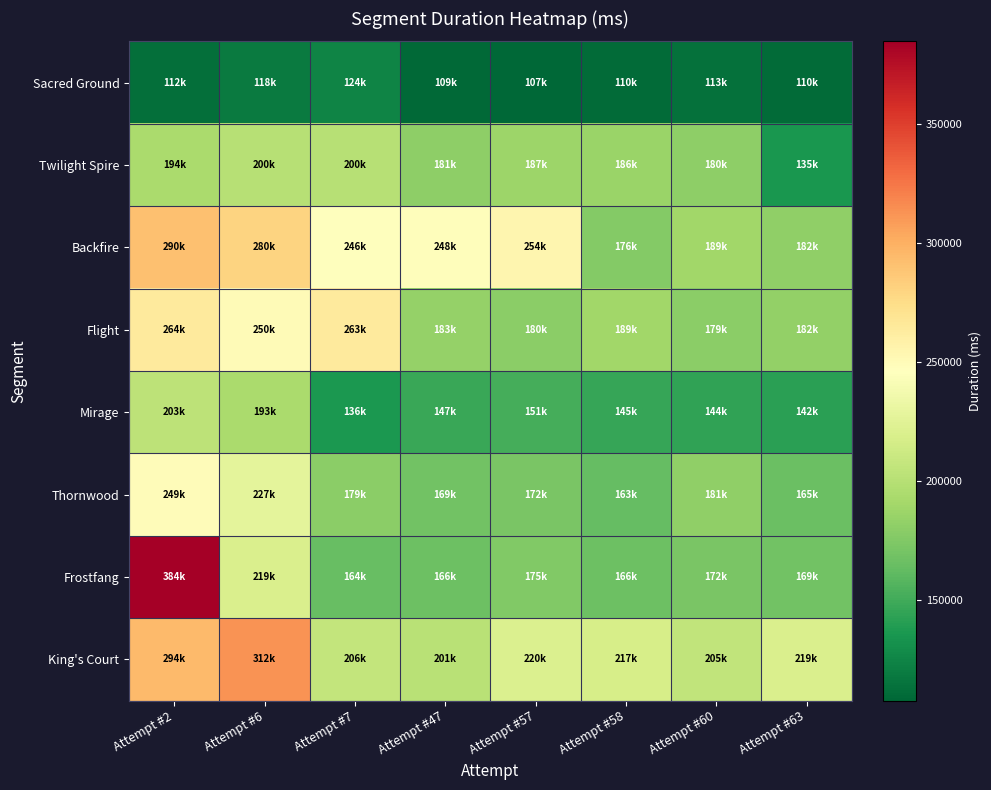

How many data points does each series have?

8